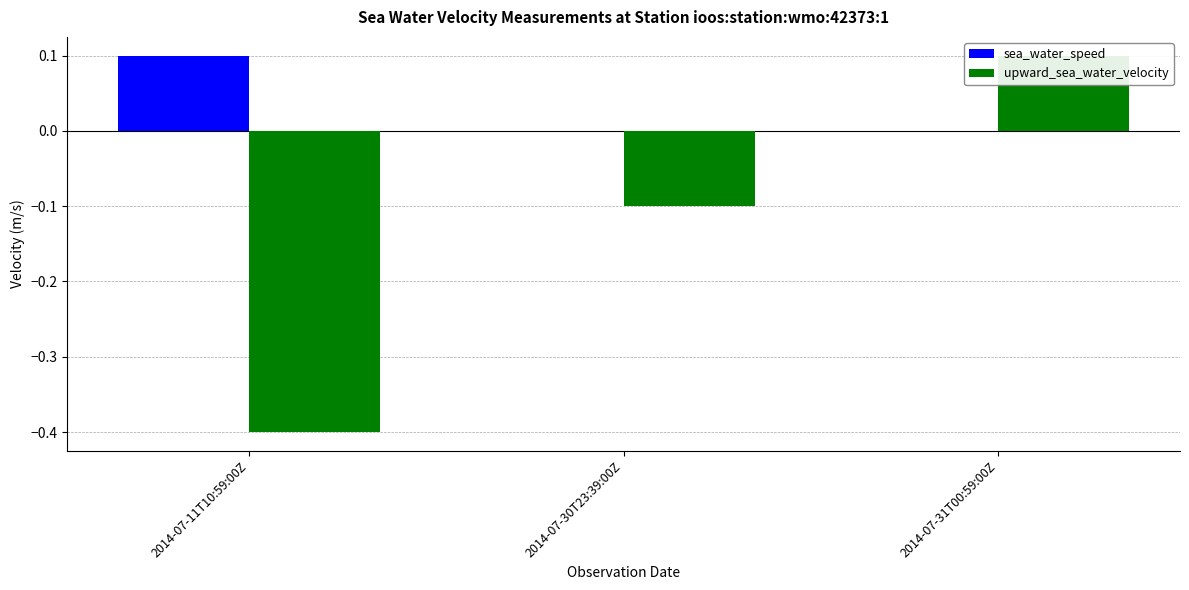

The sea_water_speed series shows 0.0 at 2014-07-31T00:59:00Z. True or false?

False